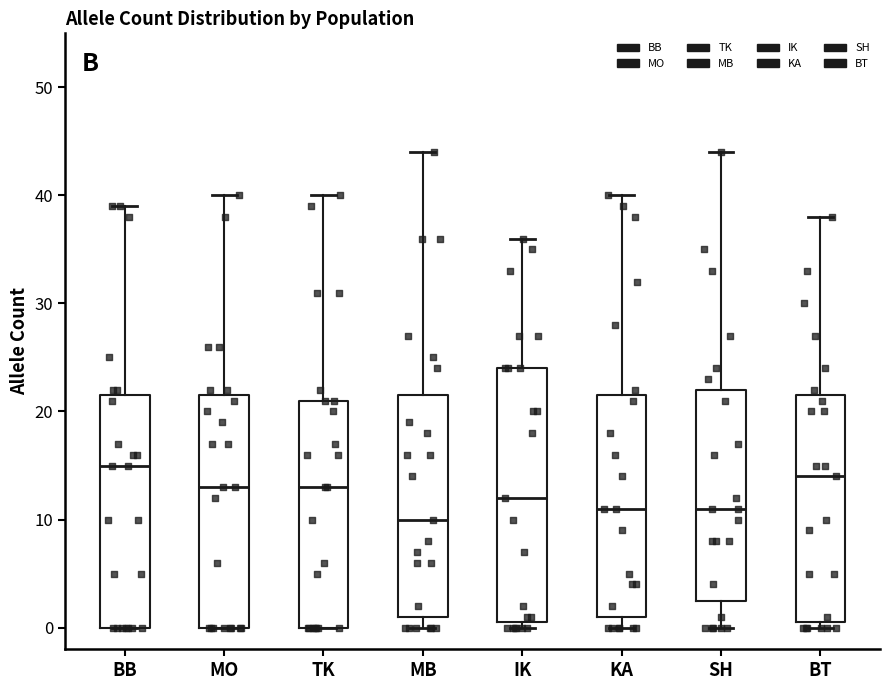

Reading left to right, transcribe this box plot: for each box, give where its median line is, the range the box spans, and where its two whiskers end, as read against the y-axis. The values are not printed on the chart, so give them approximately, as read against the axis.

BB: median 15, box 0 to 22, whiskers 0 to 39
MO: median 13, box 0 to 22, whiskers 0 to 40
TK: median 13, box 0 to 21, whiskers 0 to 40
MB: median 10, box 1 to 22, whiskers 0 to 44
IK: median 12, box 1 to 24, whiskers 0 to 36
KA: median 11, box 1 to 22, whiskers 0 to 40
SH: median 11, box 3 to 22, whiskers 0 to 44
BT: median 14, box 1 to 22, whiskers 0 to 38